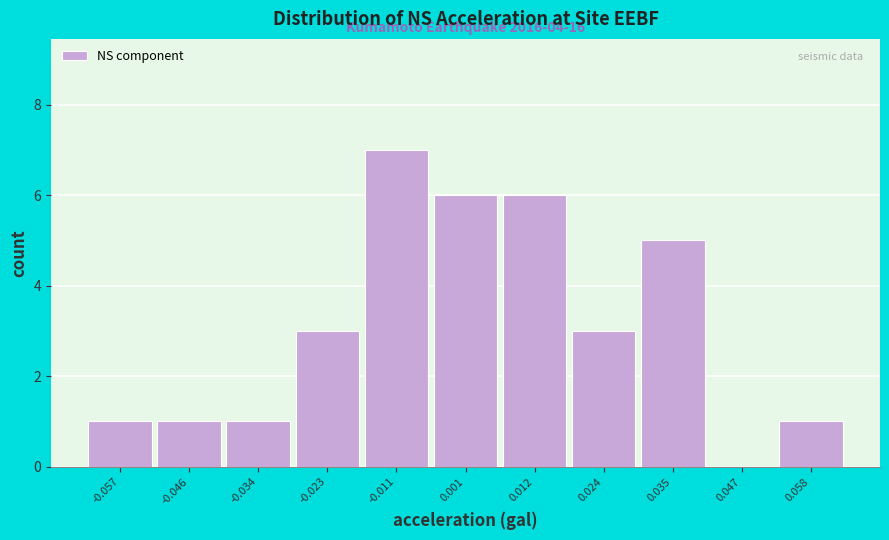

Over which range of the x-axis is the bar tallest?

-0.016 to -0.006